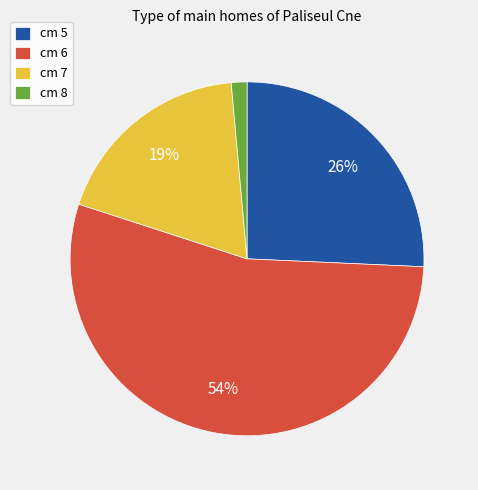

To the nearest percent, what is the combined percentage of cm 6 and cm 5?

80%